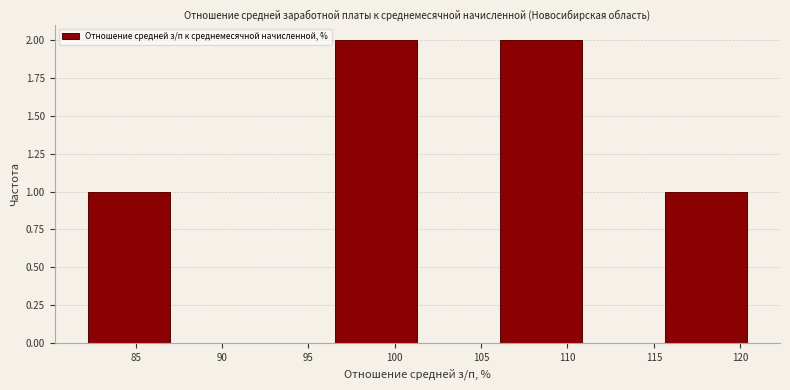

Reading left to right, transcribe this chart: for each bar, give the range it covers on the x-axis and its height. Neither the bar edges nor the heights are printed on the chart, so give them approximately, as read against the axes.

82.0 to 87.0: 1
87.0 to 92.0: 0
92.0 to 96.5: 0
96.5 to 101.5: 2
101.5 to 106.0: 0
106.0 to 111.0: 2
111.0 to 115.5: 0
115.5 to 120.5: 1